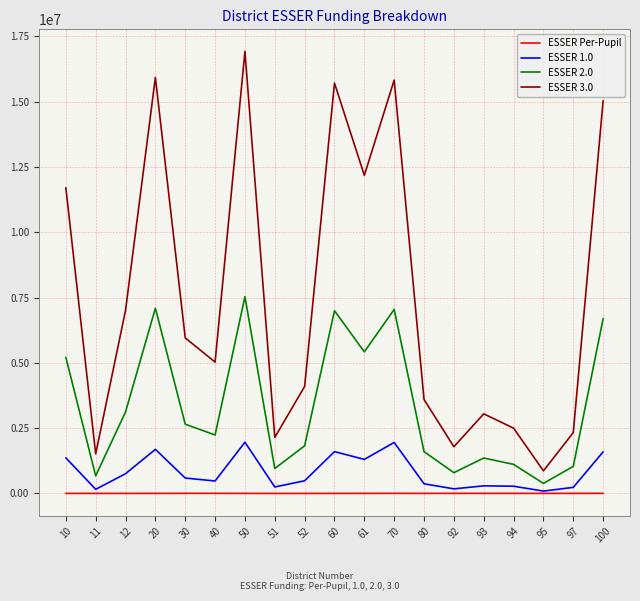

At how many categories does at least one series exceed 11545959?

7